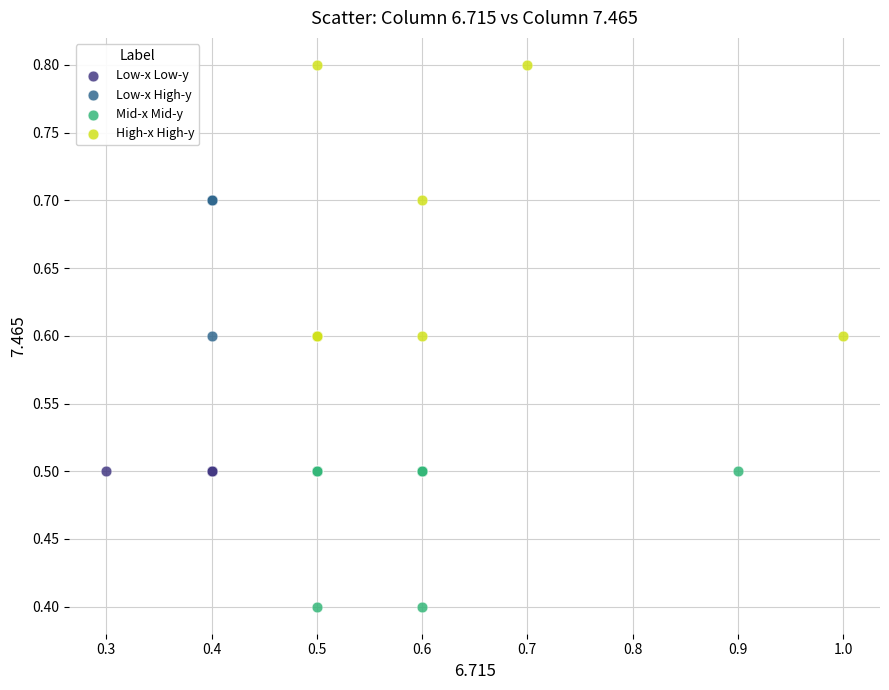

What are all the series names shown in the legend?

Low-x Low-y, Low-x High-y, Mid-x Mid-y, High-x High-y